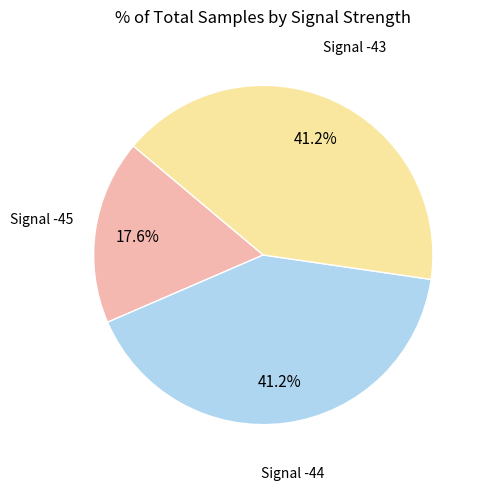

To the nearest percent, what is the average slice percentage?

33%